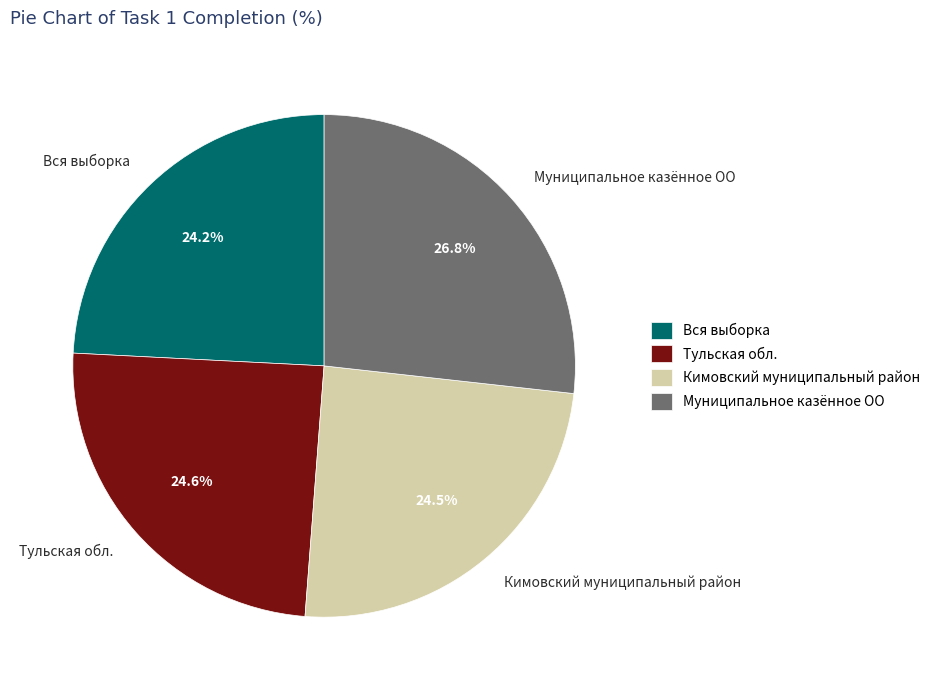

Does Тульская обл. account for over 50% of the chart?

No